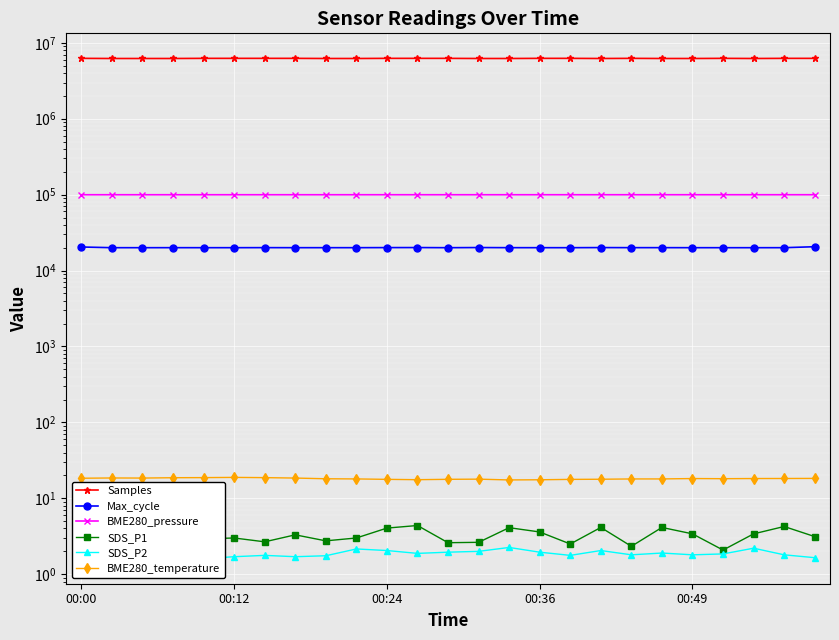

What value does the Max_cycle series have at 00:36?

20016.0